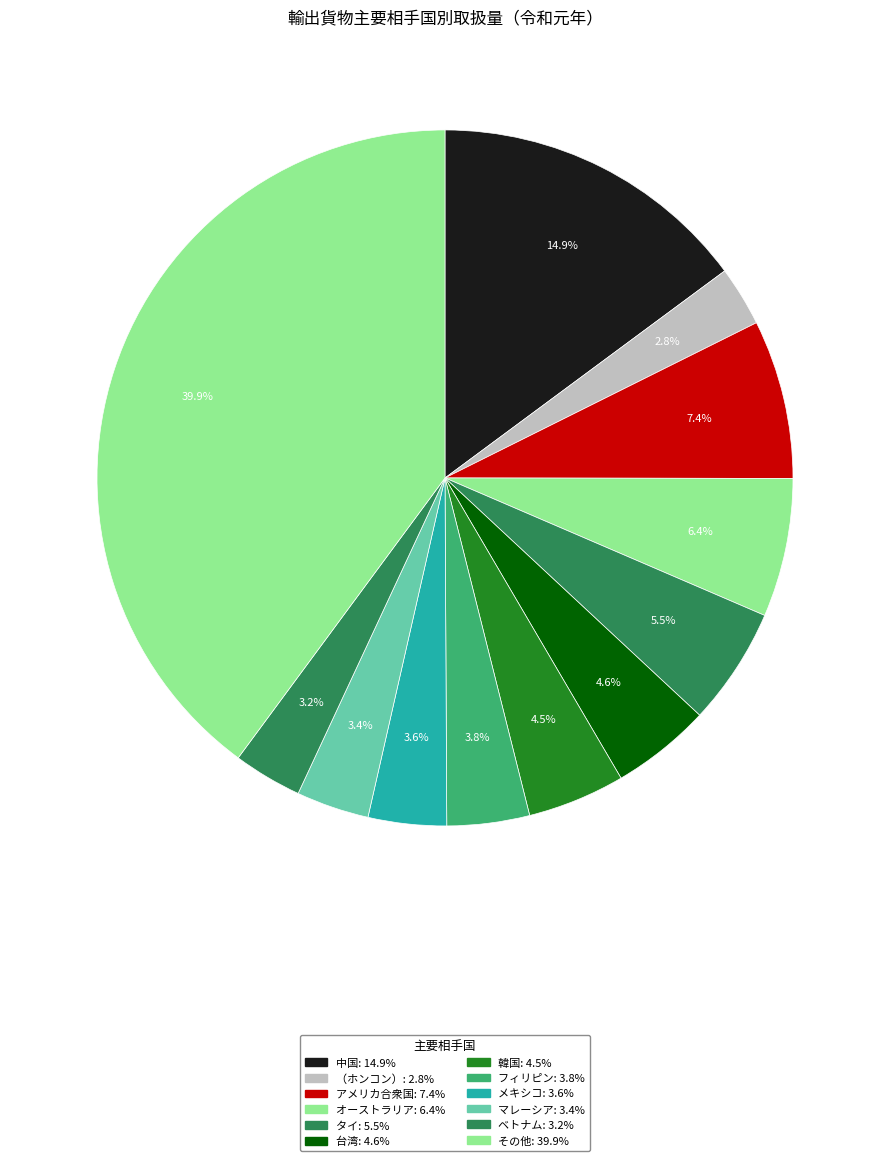

Rank the categories by value from lowest to highest.

（ホンコン）, ベトナム, マレーシア, メキシコ, フィリピン, 韓国, 台湾, タイ, オーストラリア, アメリカ合衆国, 中国, その他